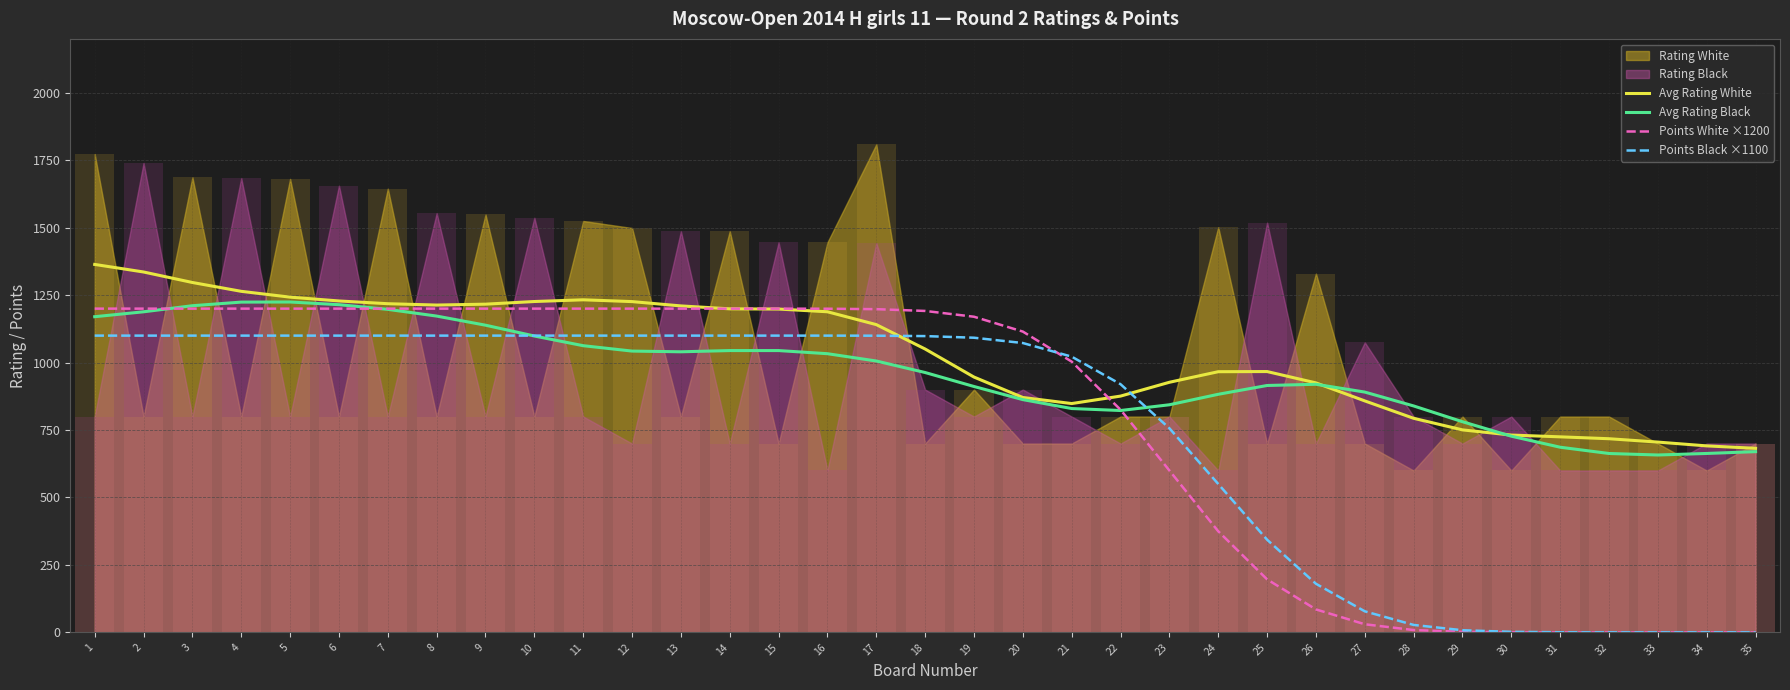

How many categories are shown in the chart?

35